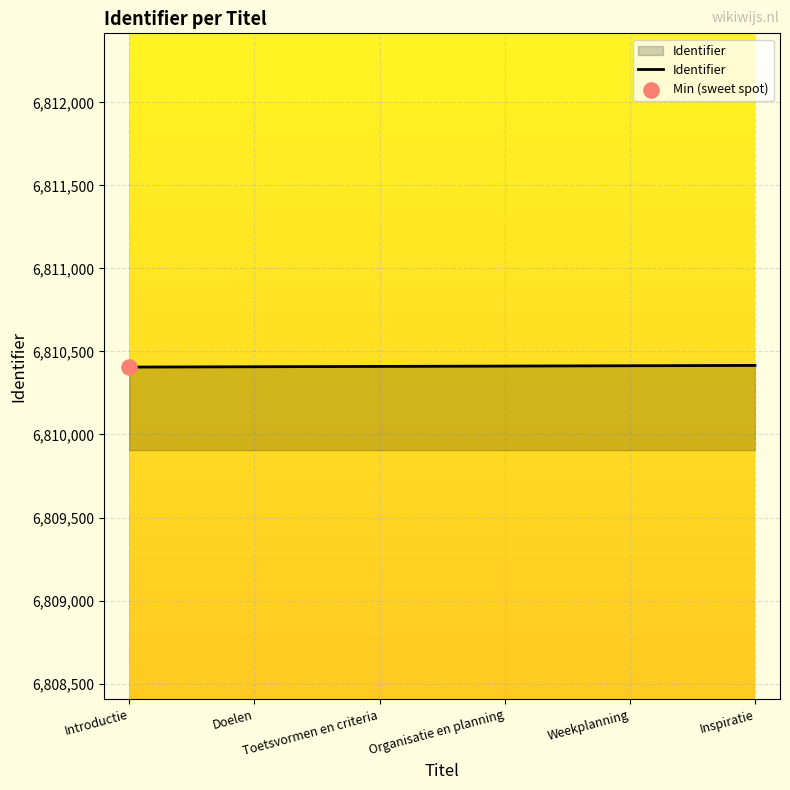

What is the ratio of the value at Organisatie en planning to the value at Toetsvormen en criteria?

1.0